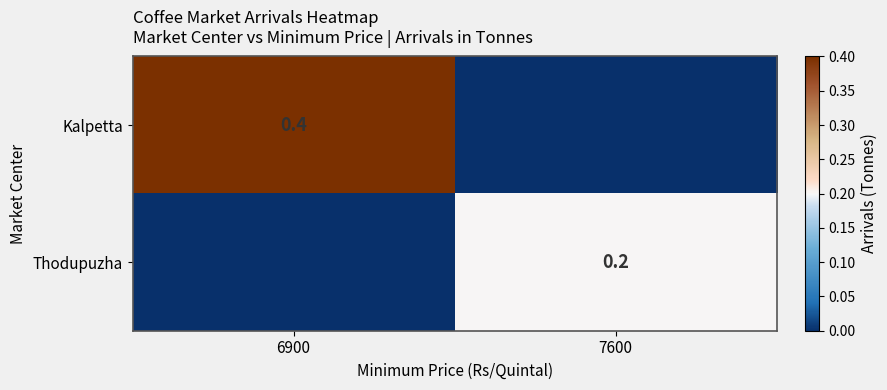

The Kalpetta series shows 0.2 at 6900. True or false?

False